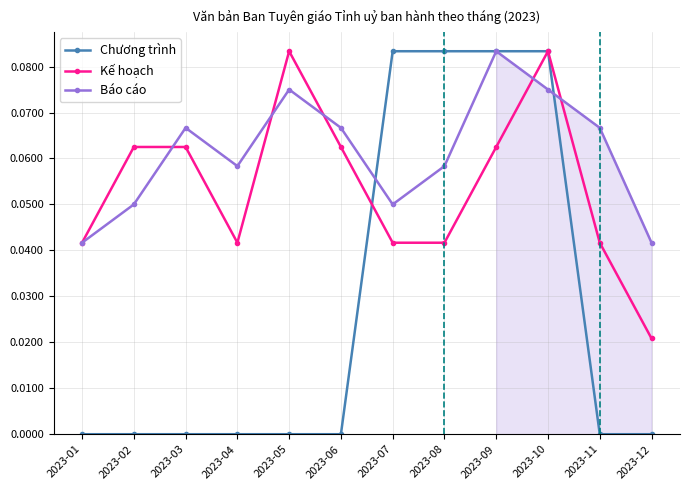

Reading left to right, extract all data points from this chart.

Chương trình: 2023-01=0.0	2023-02=0.0	2023-03=0.0	2023-04=0.0	2023-05=0.0	2023-06=0.0	2023-07=0.1	2023-08=0.1	2023-09=0.1	2023-10=0.1	2023-11=0.0	2023-12=0.0
Kế hoạch: 2023-01=0.0	2023-02=0.1	2023-03=0.1	2023-04=0.0	2023-05=0.1	2023-06=0.1	2023-07=0.0	2023-08=0.0	2023-09=0.1	2023-10=0.1	2023-11=0.0	2023-12=0.0
Báo cáo: 2023-01=0.0	2023-02=0.1	2023-03=0.1	2023-04=0.1	2023-05=0.1	2023-06=0.1	2023-07=0.1	2023-08=0.1	2023-09=0.1	2023-10=0.1	2023-11=0.1	2023-12=0.0